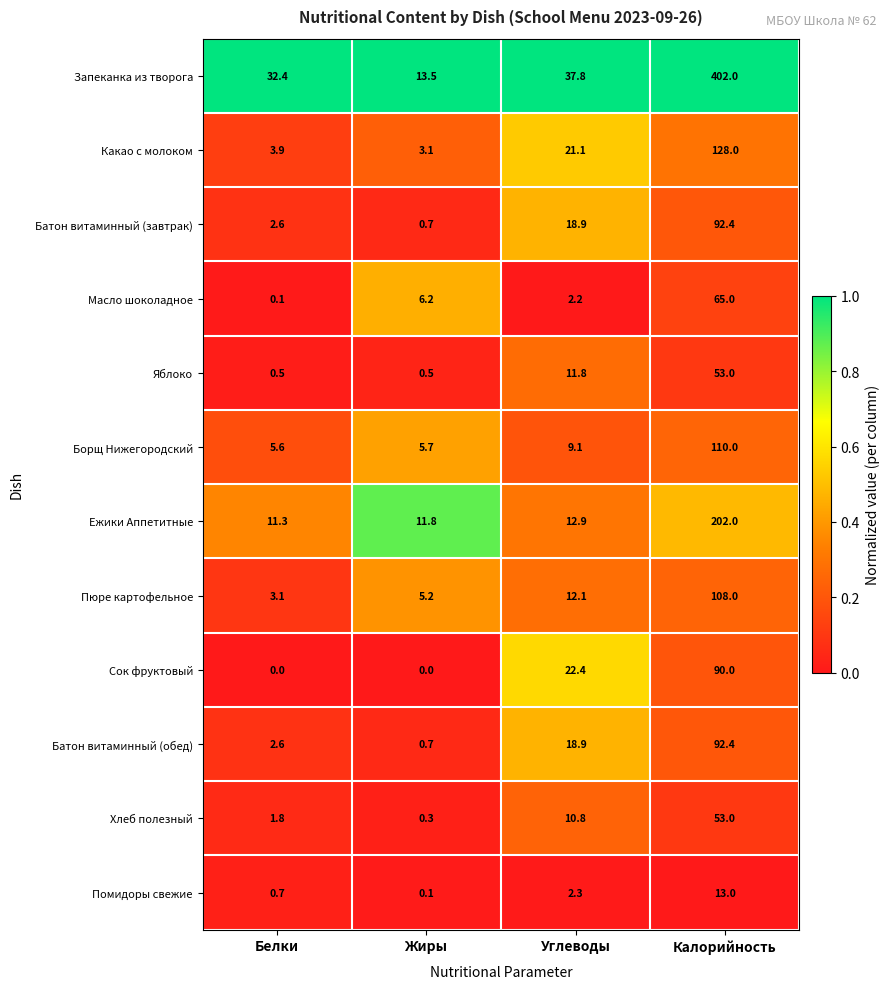

What is the difference between the Масло шоколадное values at Углеводы and Калорийность?

62.8